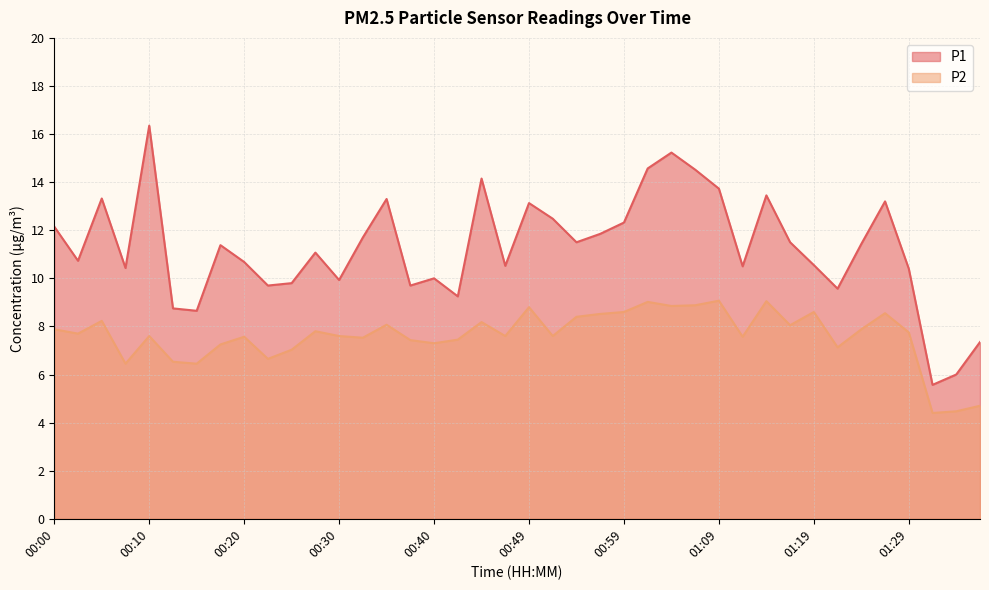

At which category is the sum across all series the highest?

01:04